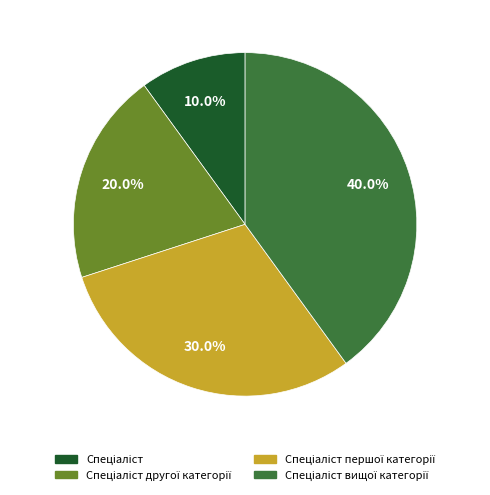

Is there any slice that represents more than half of the pie?

No